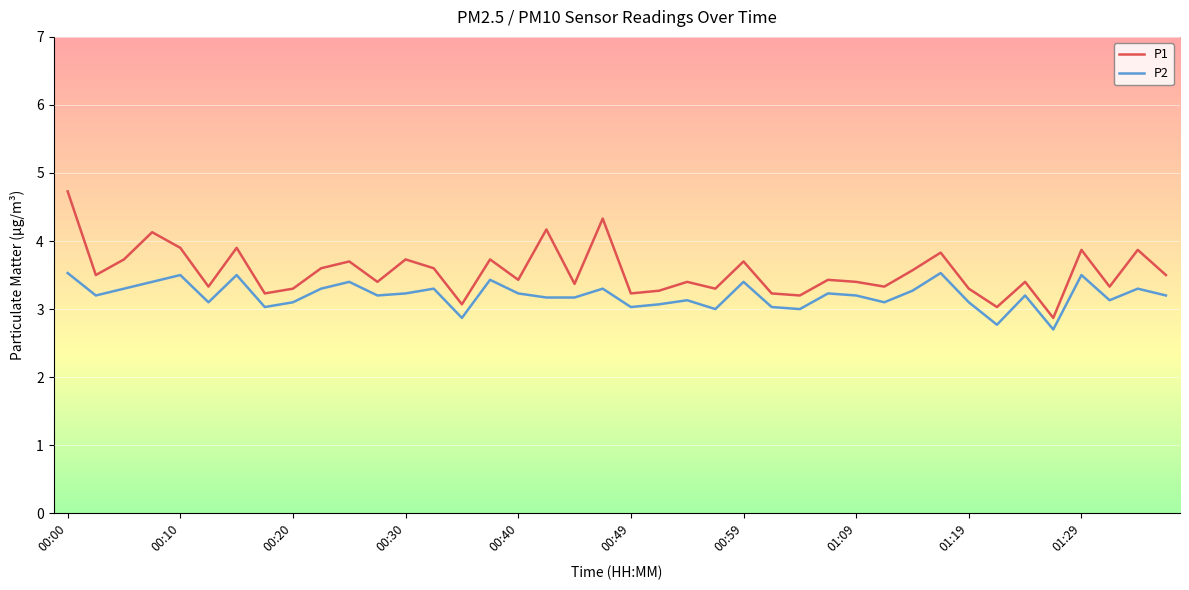

Which series has the widest spread of values?

P1